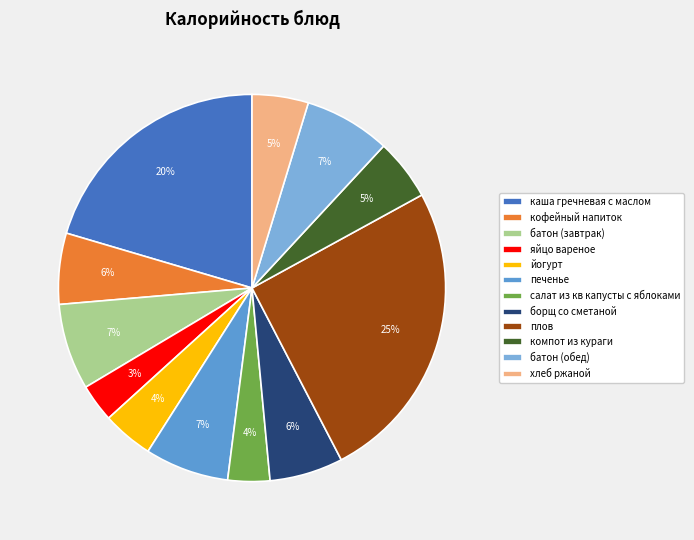

Does борщ со сметаной represent more than half of the total?

No